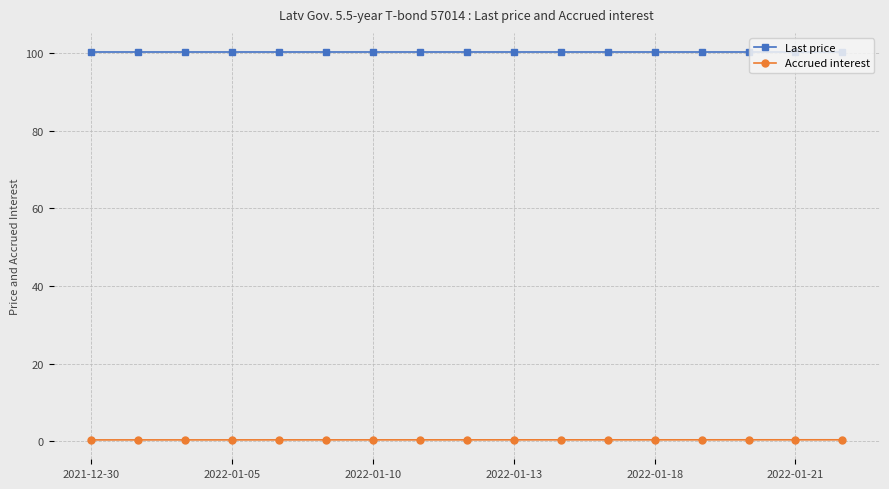

What is the greatest value displayed?

100.2